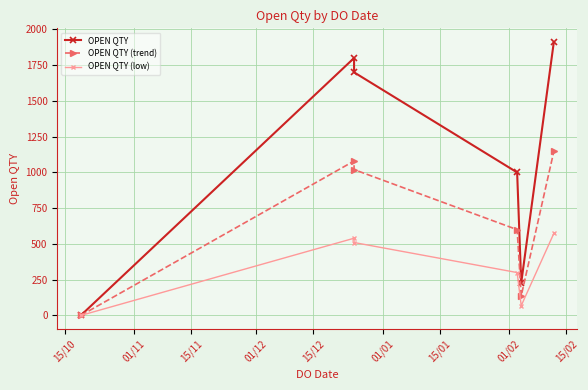

What is the highest value of the OPEN QTY (trend) series?

1147.2